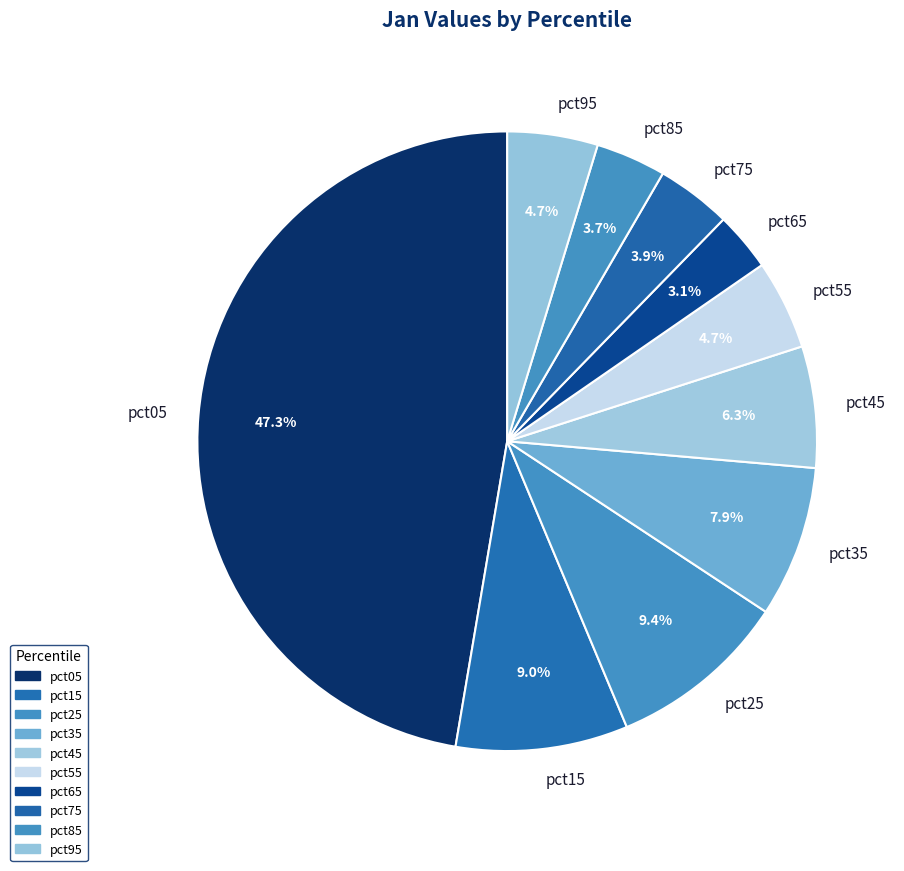

Is pct75 the majority of the pie?

No